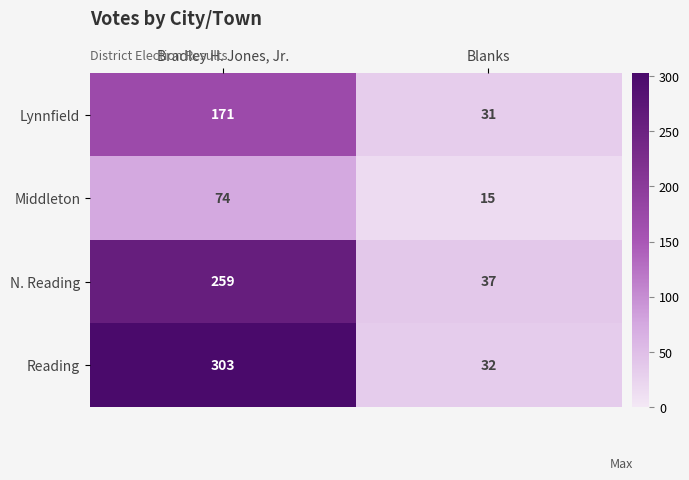

What is the total value across all series at Blanks?

115